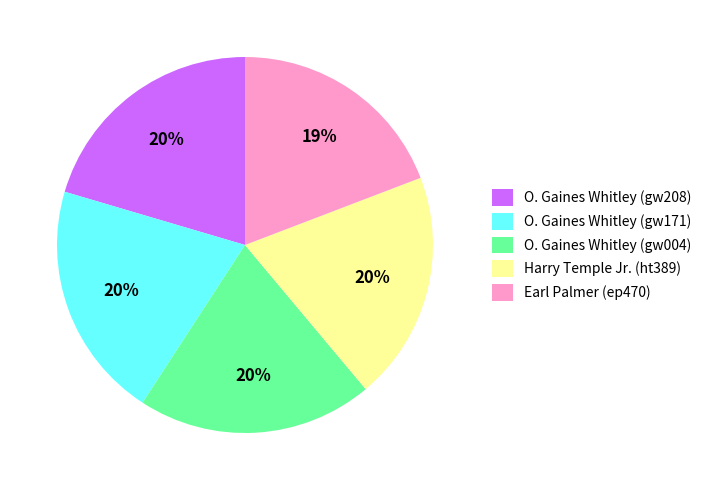

To the nearest percent, what portion does O. Gaines Whitley (gw171) represent?

20%